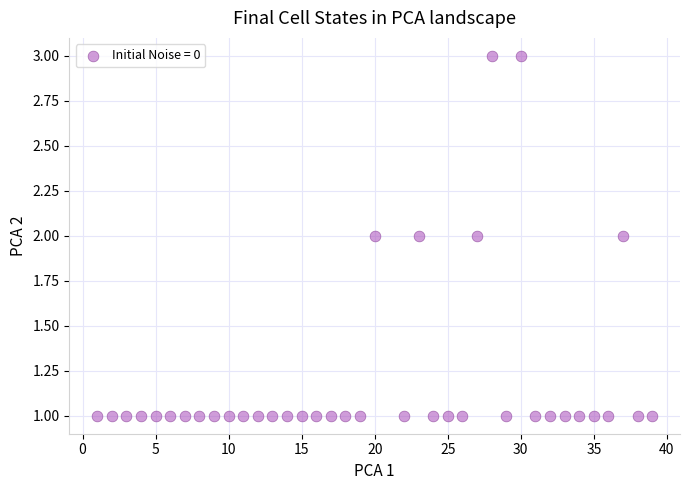

What is the range of X values (max minus min)?

38